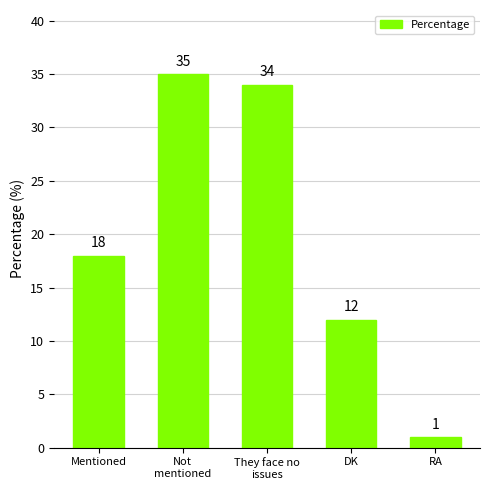

Does the chart contain any negative values?

No